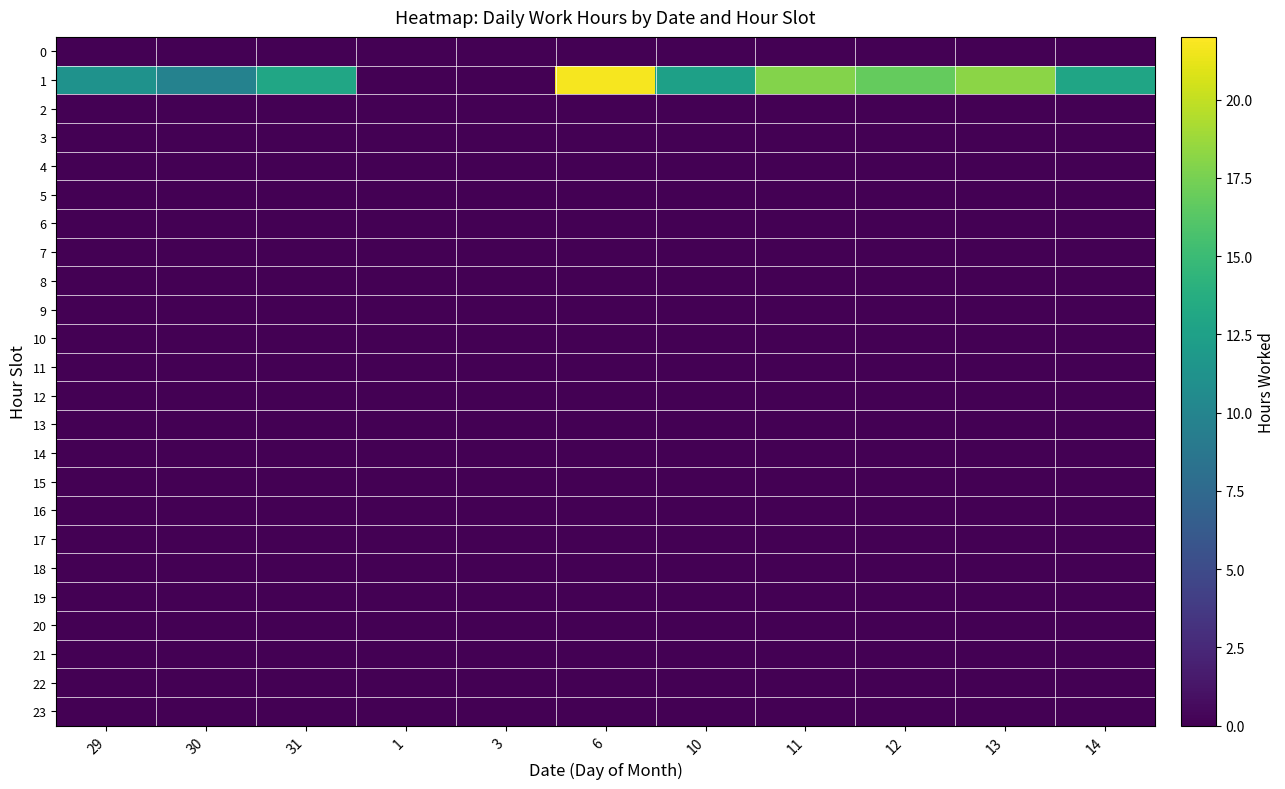

Rank the series at 14 from lowest to highest value.

0, 2, 3, 4, 5, 6, 7, 8, 9, 10, 11, 12, 13, 14, 15, 16, 17, 18, 19, 20, 21, 22, 23, 1